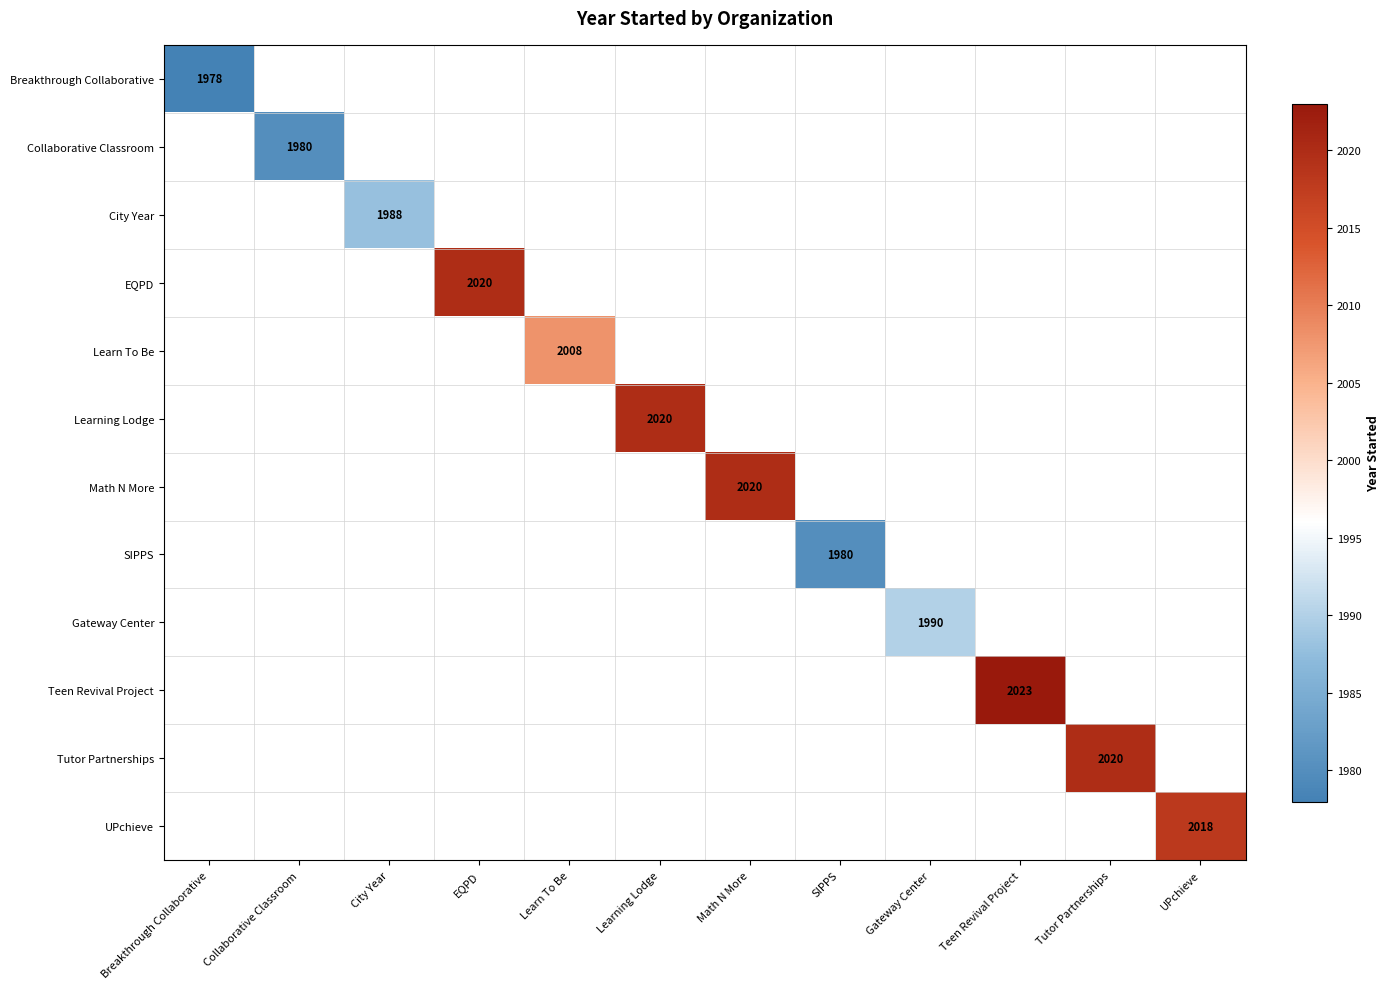

Is it true that Learning Lodge equals 429 at Learning Lodge?

False